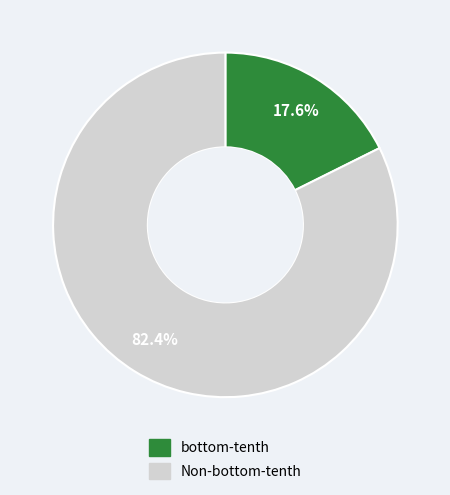

Which slice is the smallest?

bottom-tenth